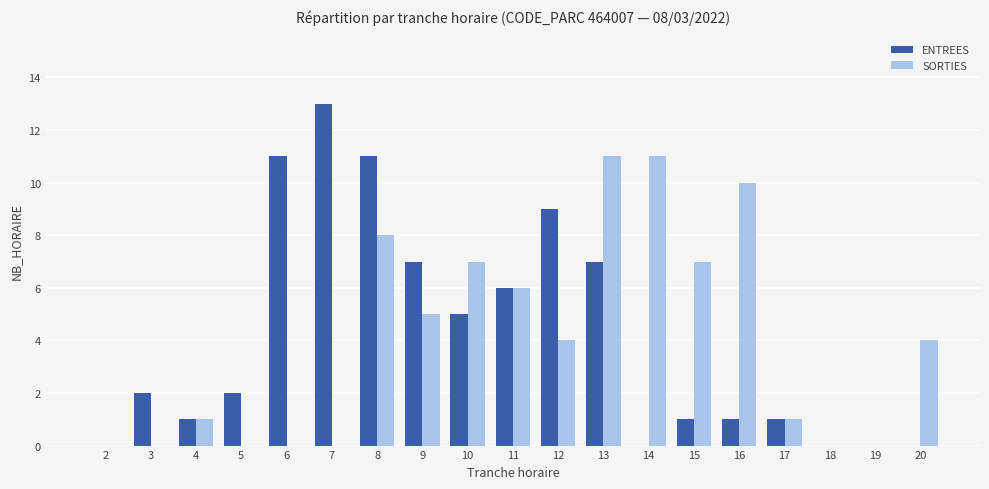

True or false: SORTIES has a value of 5 at 10.

False